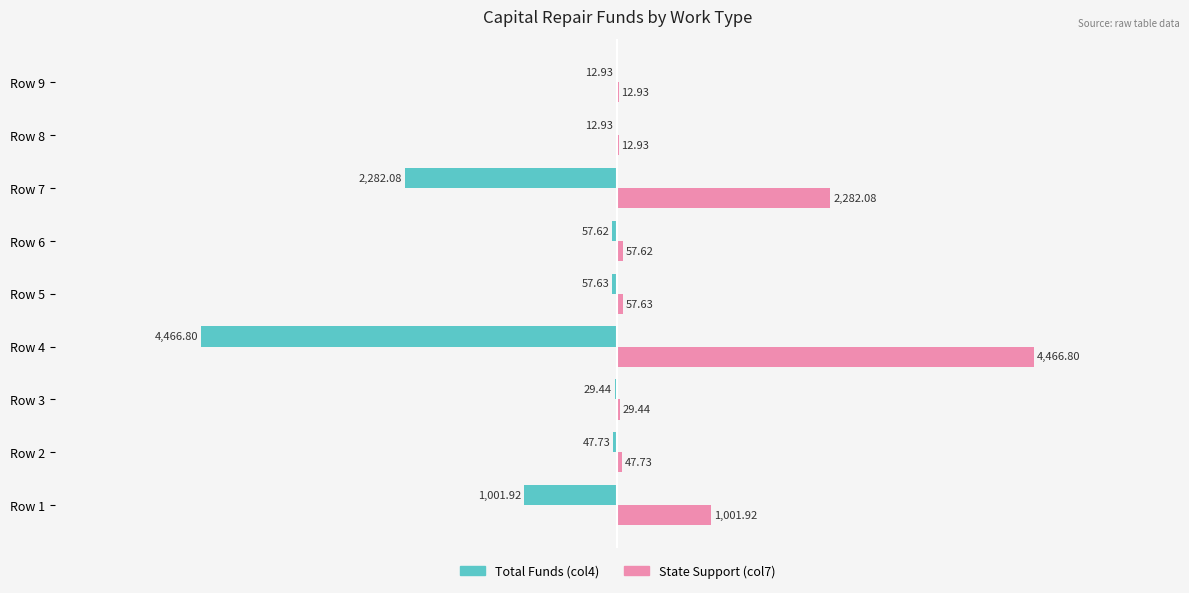

What is the greatest value displayed?

4466.8